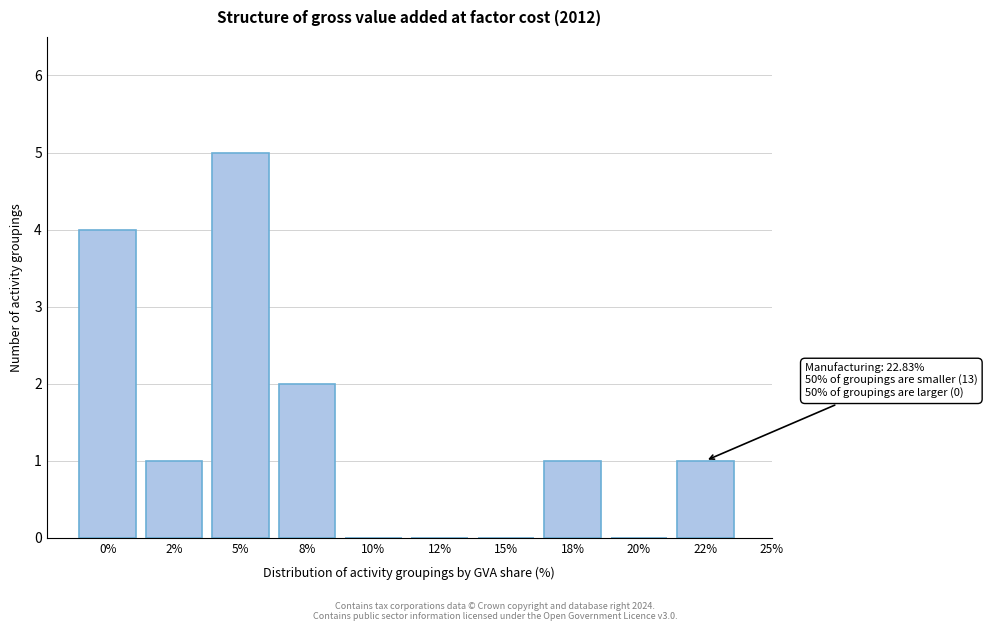

Reading right to left, what are all the values shown in this chart?

22%=1	20%=0	18%=1	15%=0	12%=0	10%=0	8%=2	5%=5	2%=1	0%=4